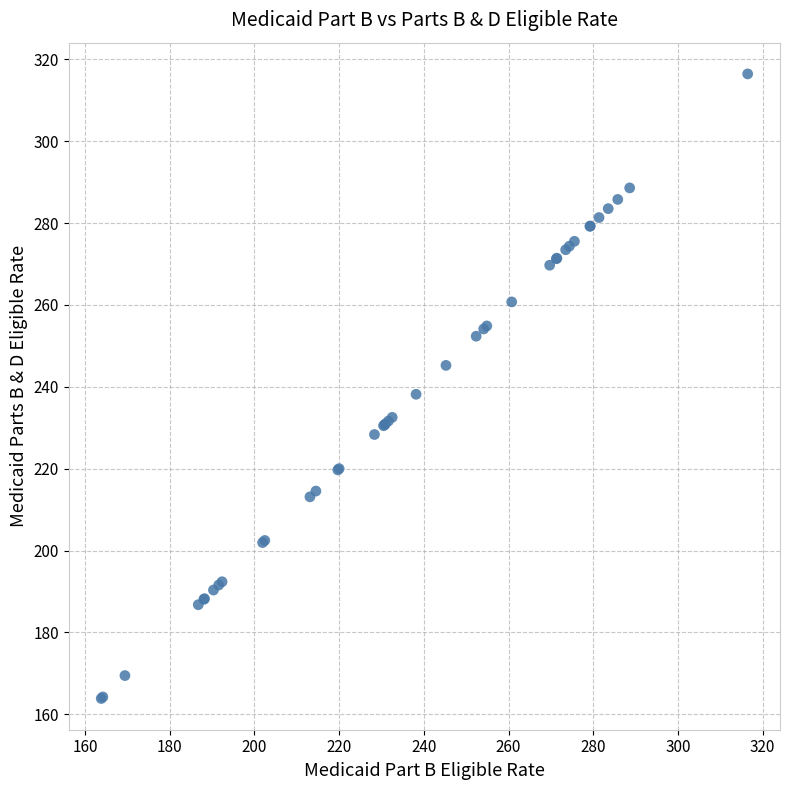

What Y value in the scatter plot is closest to 240?

238.2